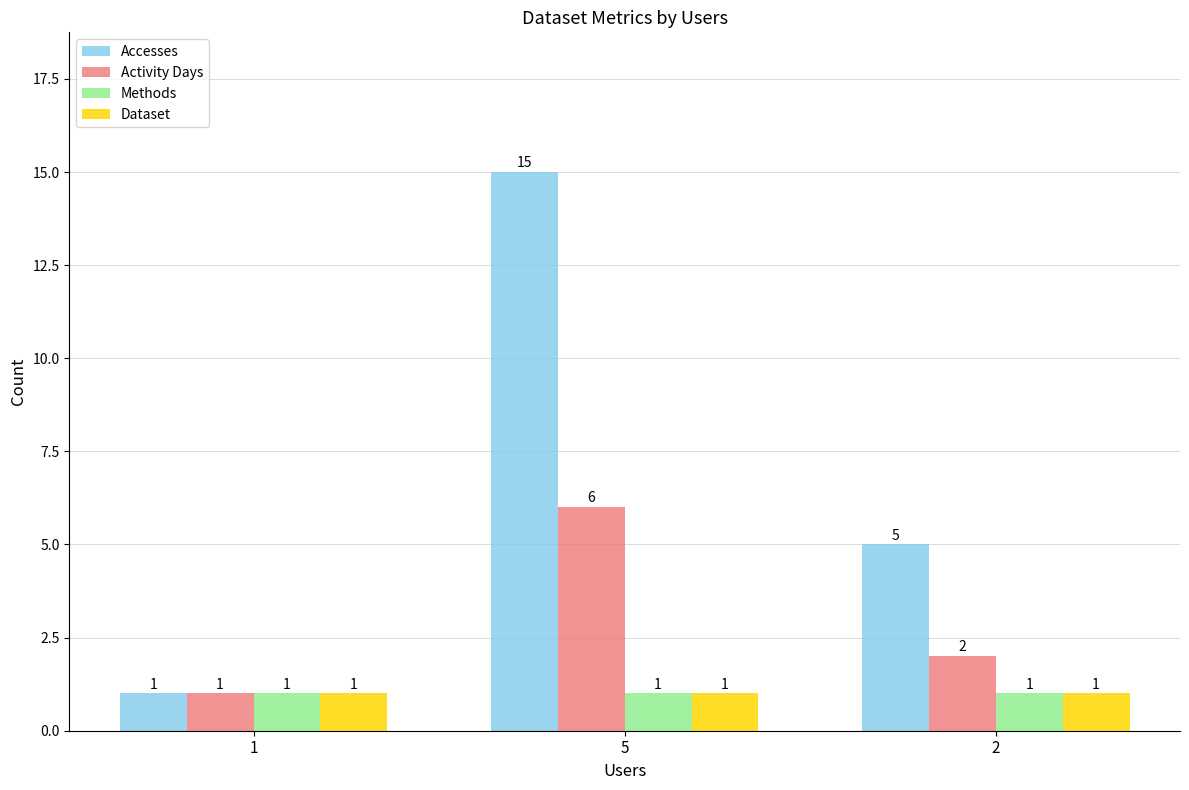

At which category does the chart reach its peak across all series?

5